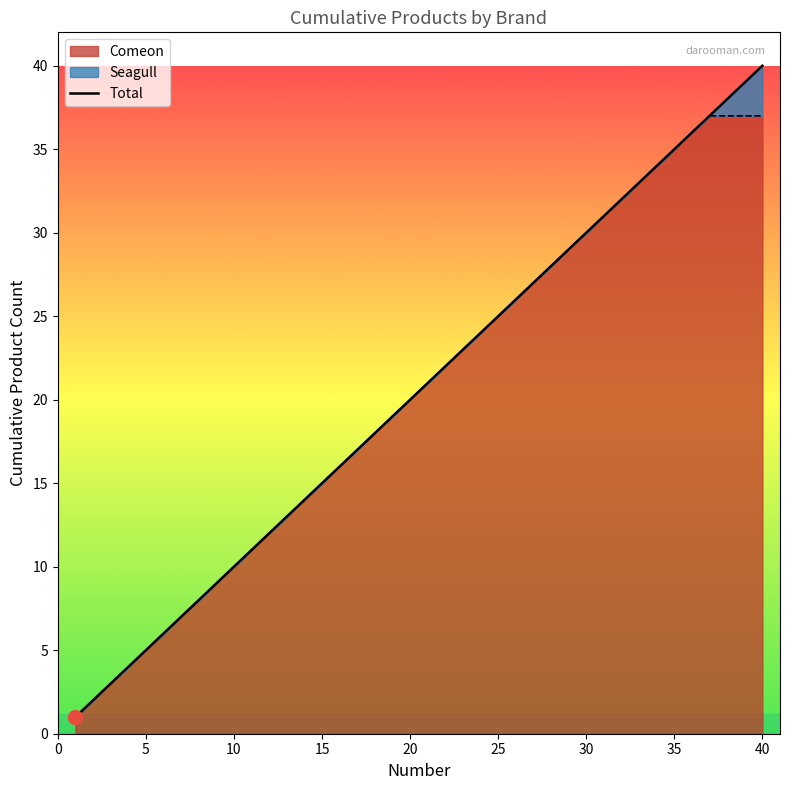

What is the value of the 34th point from the left?

34